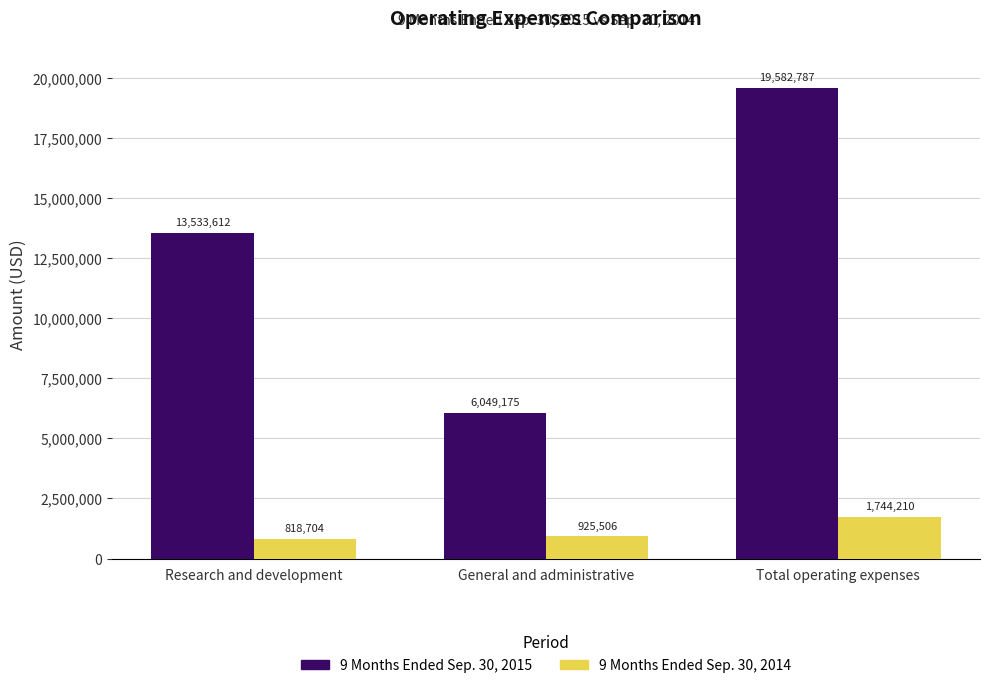

Reading left to right, transcribe all the data shown in this chart.

9 Months Ended Sep. 30, 2015: 13533612	6049175	19582787
9 Months Ended Sep. 30, 2014: 818704	925506	1744210